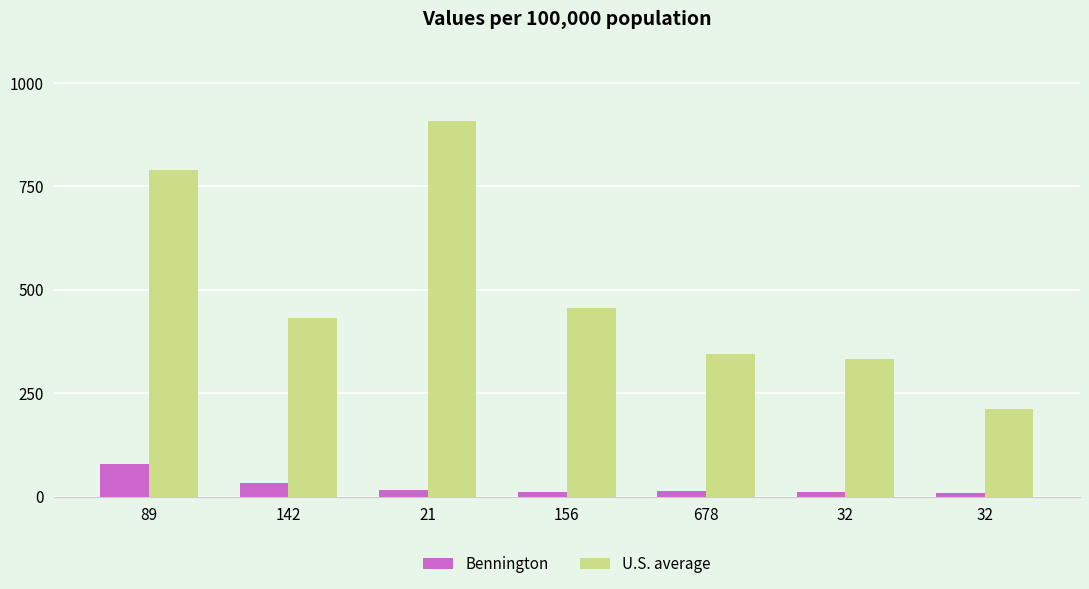

Reading left to right, transcribe all the data shown in this chart.

Bennington: 78	32	15	12	13	11	9
U.S. average: 789	432	908	456	345	333	212